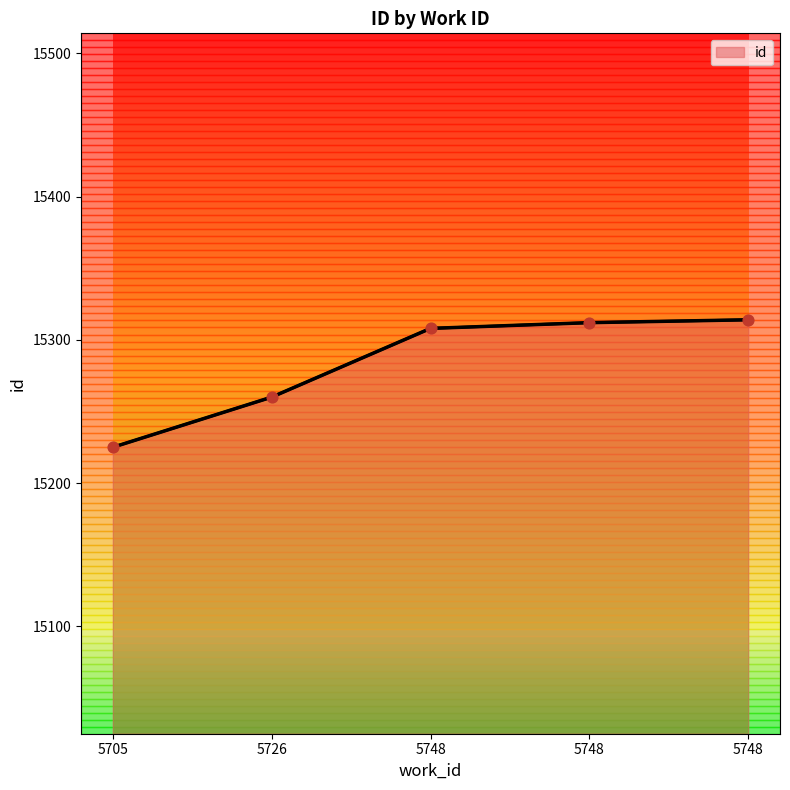

Which has a higher value, 5705 or 5748?

5748